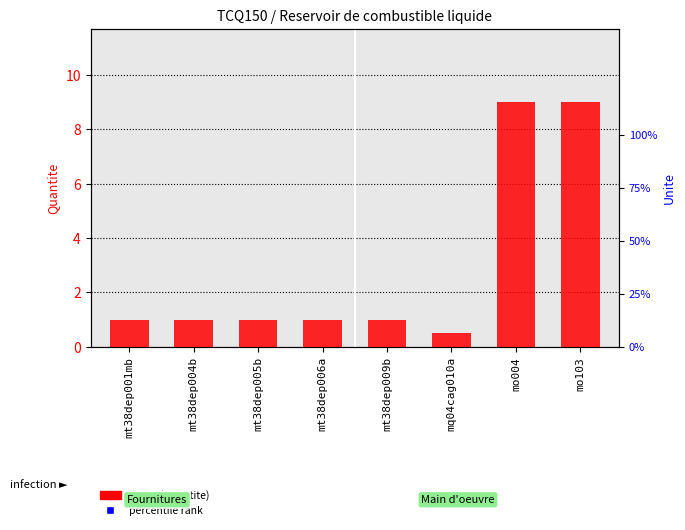

Which series reaches the minimum Y coordinate?

Quantite